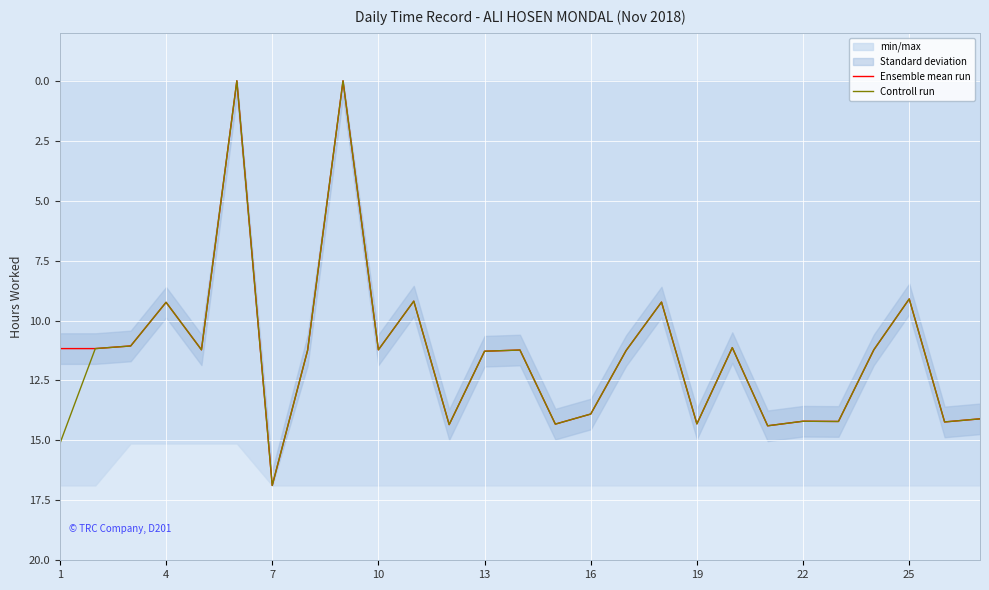

The Controll run series shows 11.2 at 10. True or false?

True